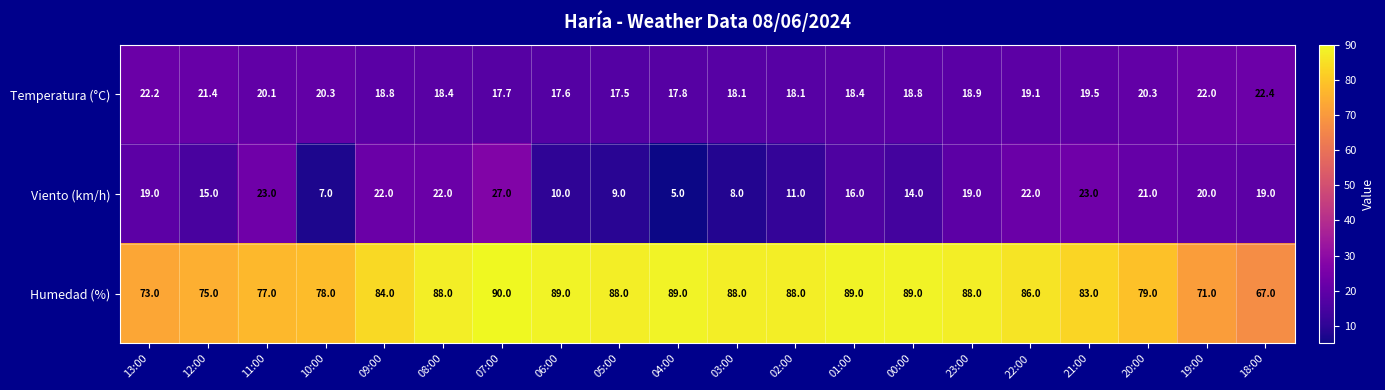

What is the spread (max minus min) of values at 11:00?

56.9